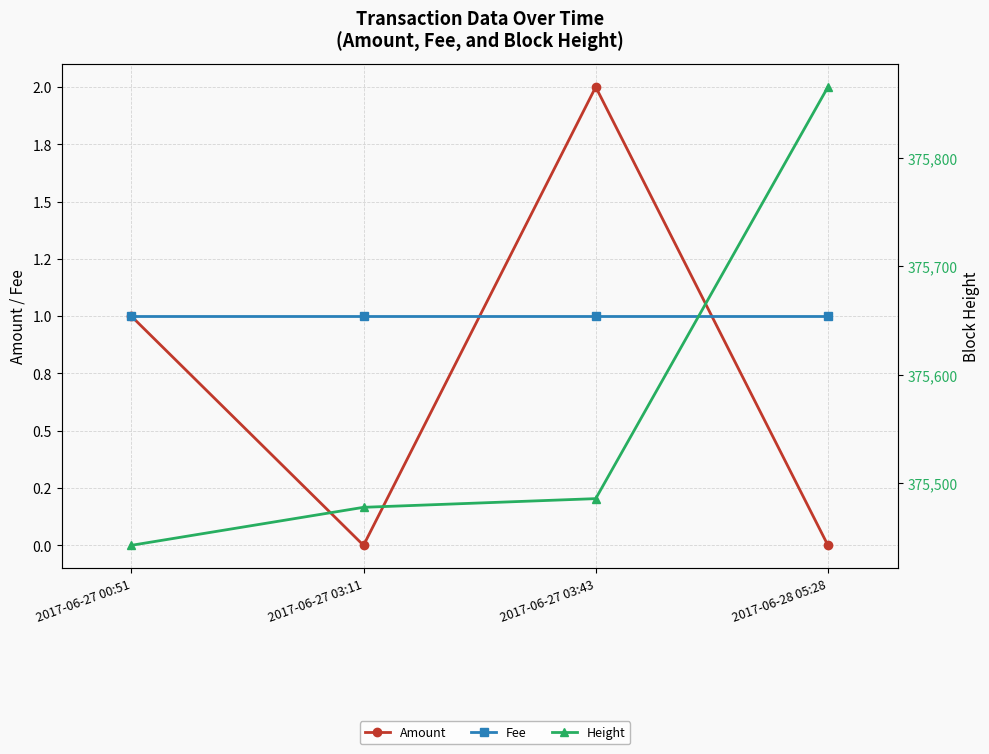

True or false: Amount has a value of 1 at 2017-06-27 00:51.

False